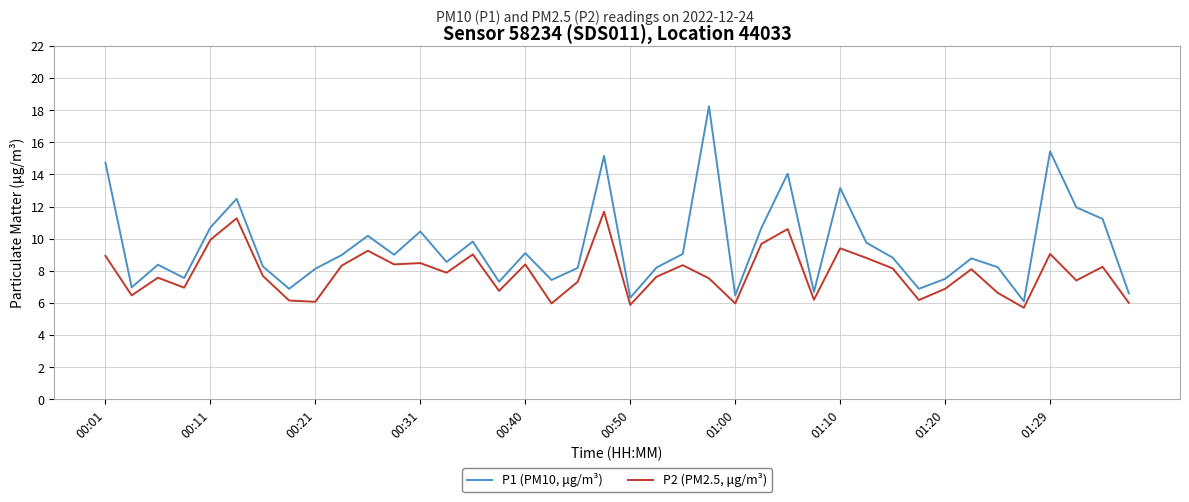

List the series in order of their peak value, lowest first.

P2 (PM2.5, μg/m³), P1 (PM10, μg/m³)